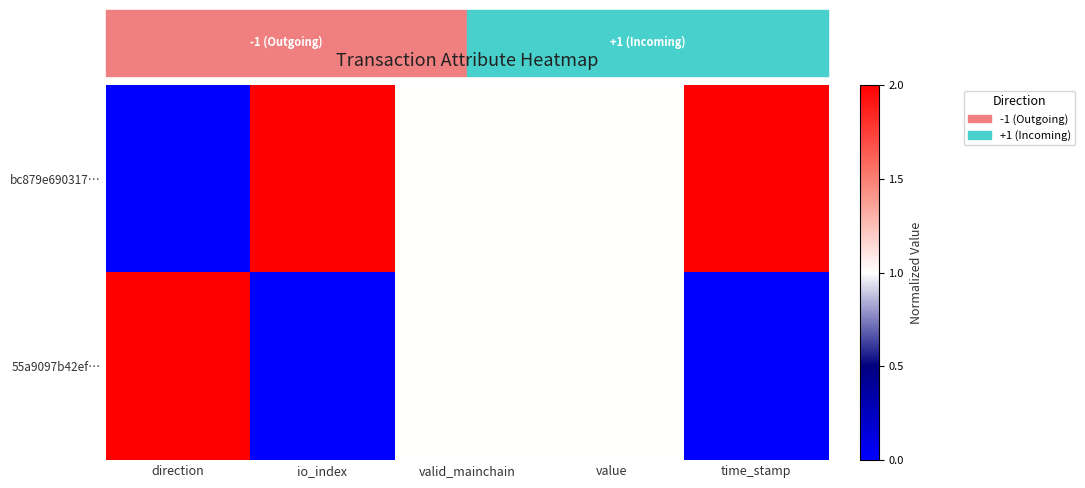

Which series changed the most between io_index and value?

bc879e690317…